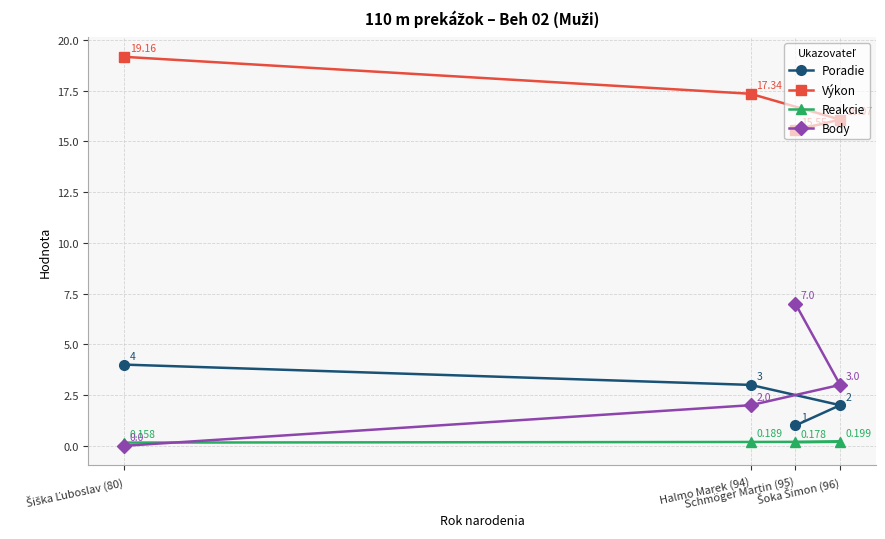

Which series has the largest range (max minus min)?

Body